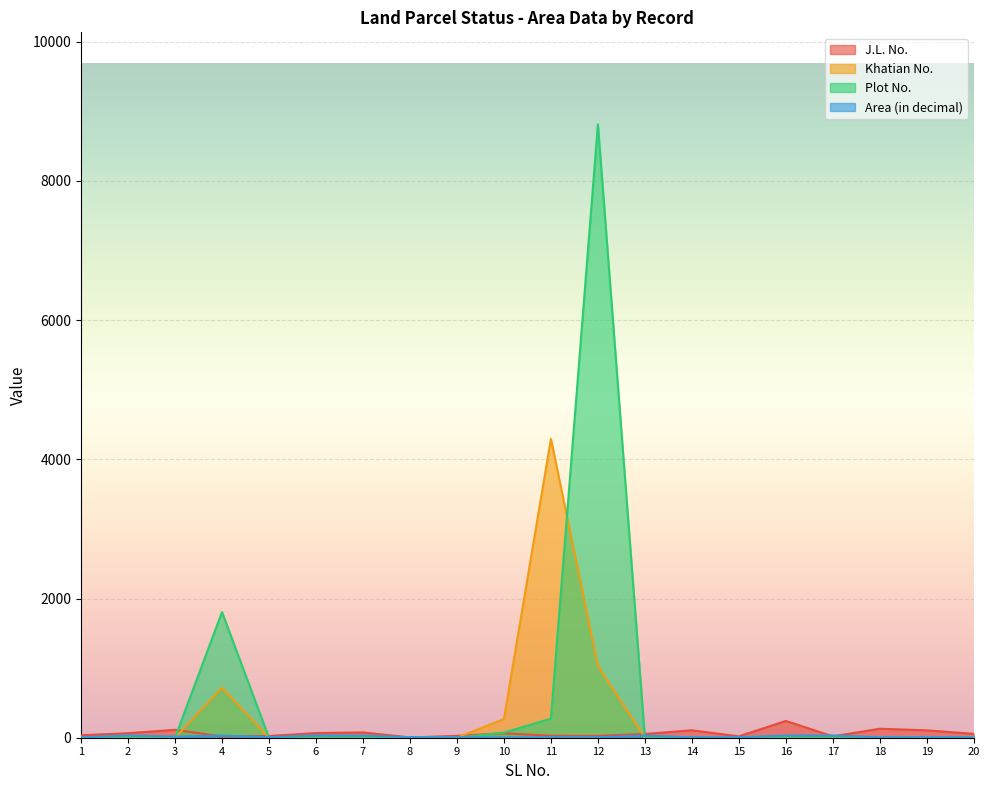

At which category is the sum across all series the highest?

12